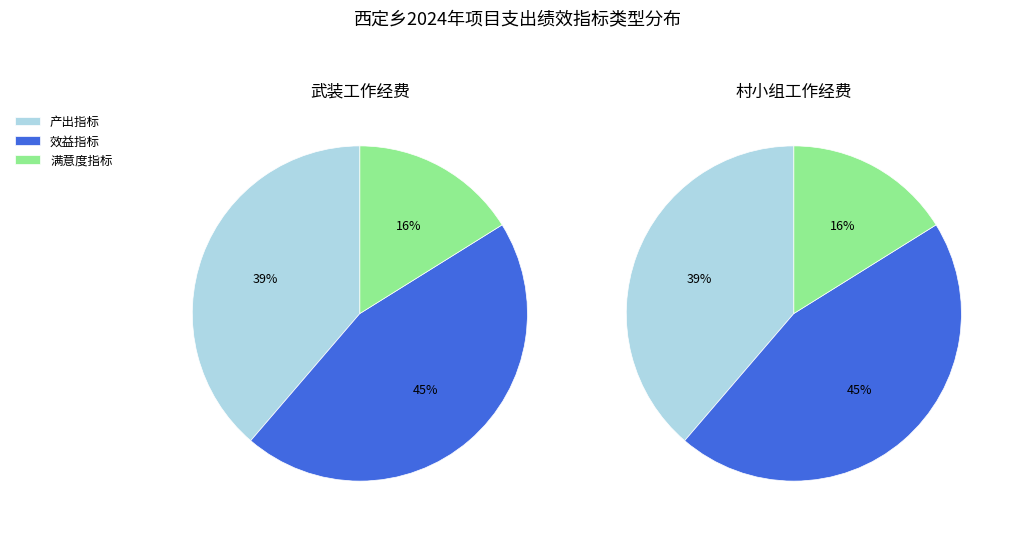

The 满意度指标 slice represents 1% of the pie. True or false?

False